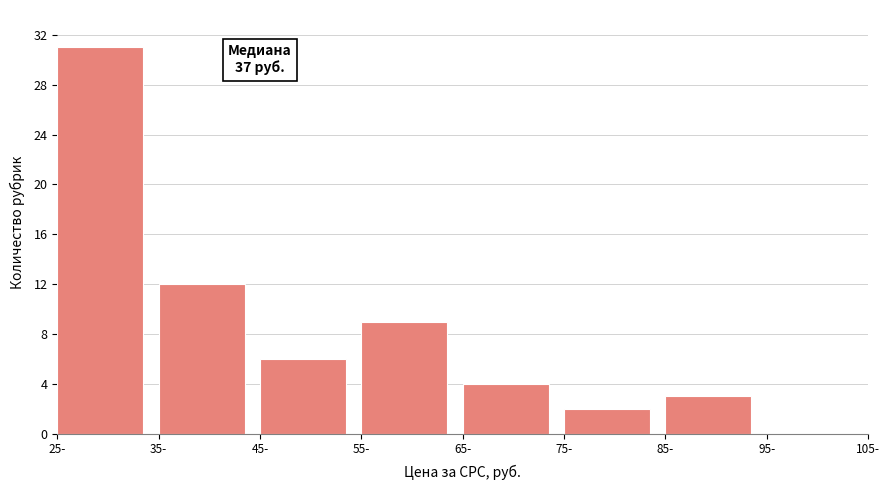

Over which range of the x-axis is the bar tallest?

25 to 35